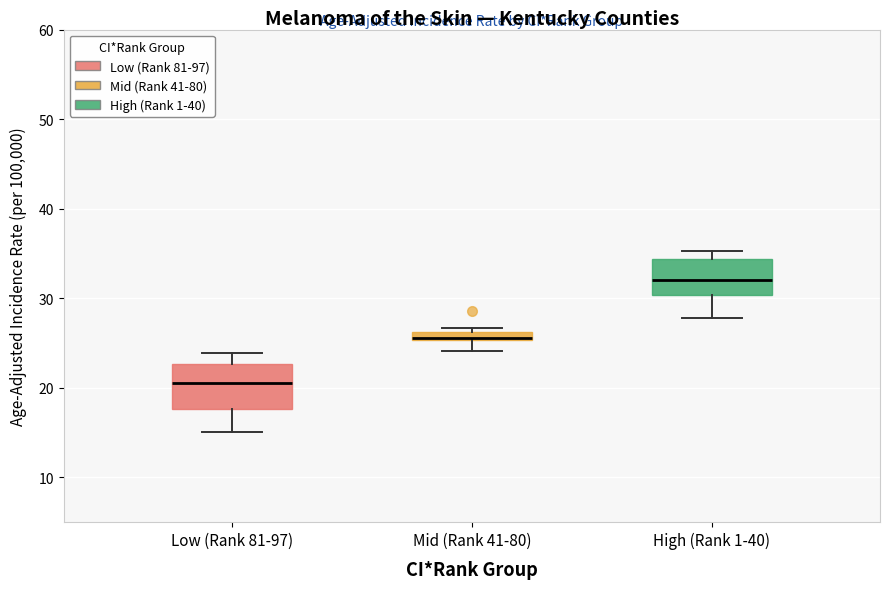

Which box has the lowest median line?

Low (Rank 81-97)